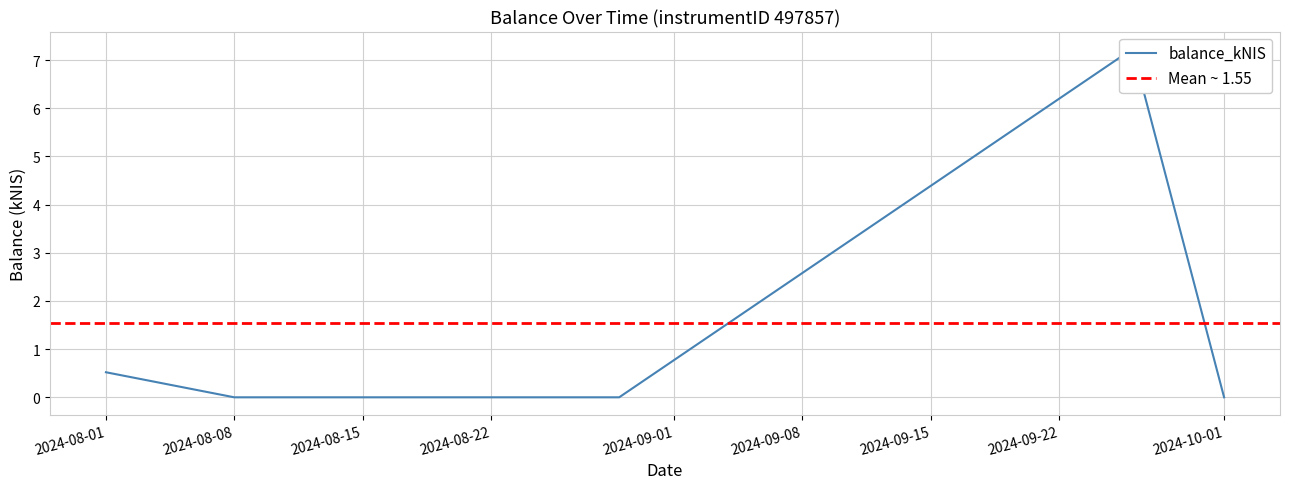

What position from the left is 2024-08-29?

3